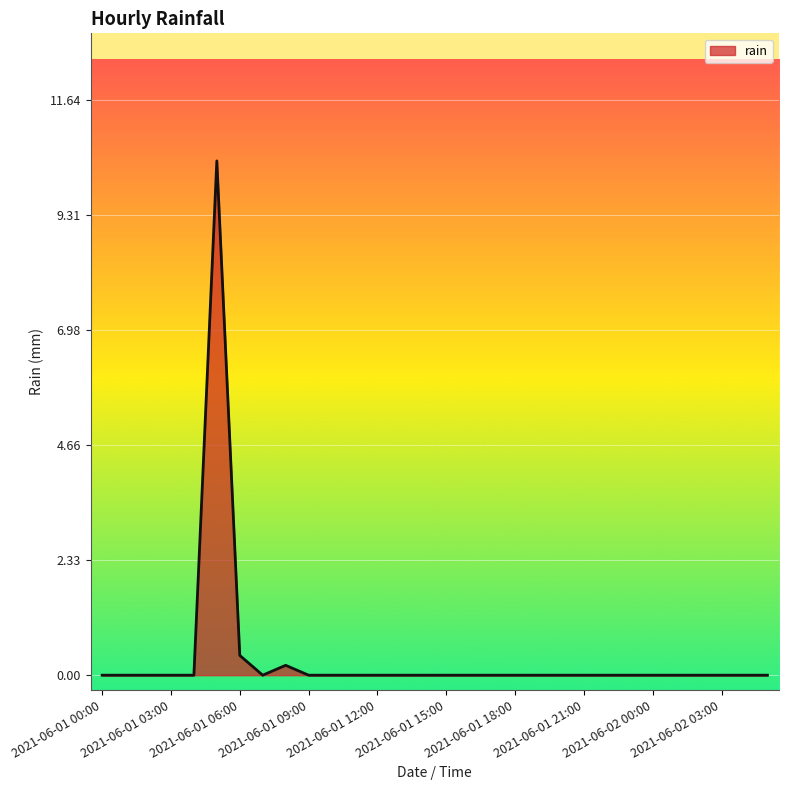

What is the greatest value displayed?

10.4